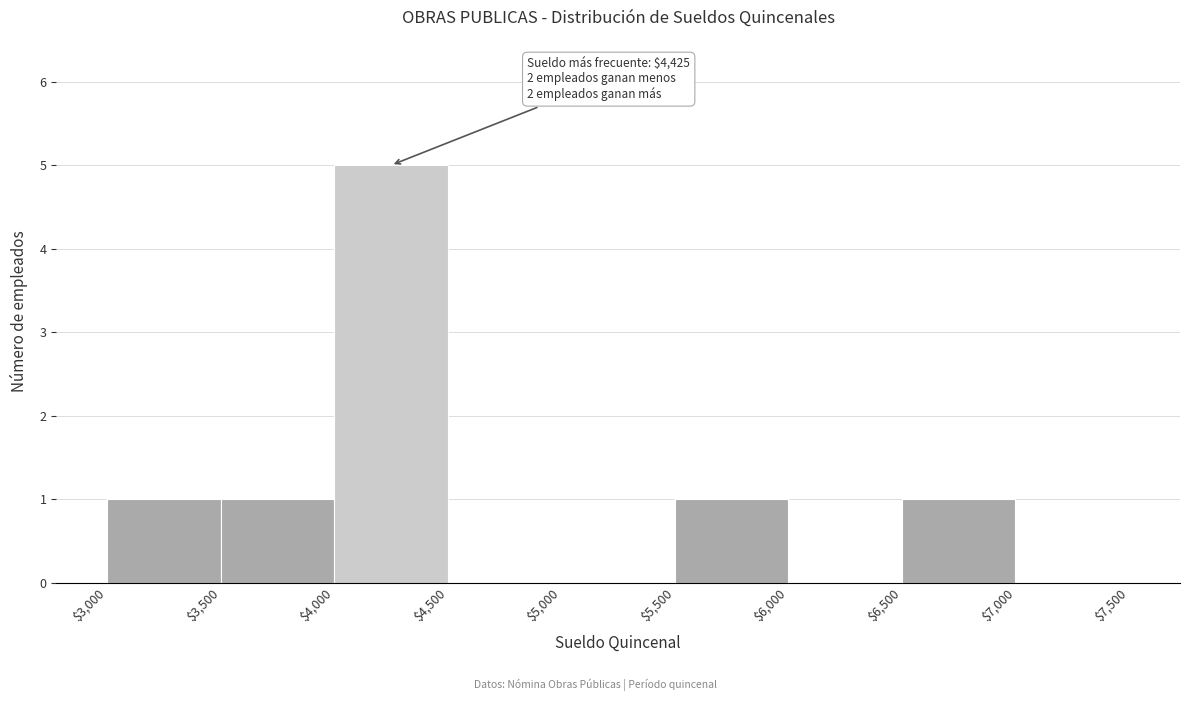

Over which range of the x-axis is the bar tallest?

$4,000 to $4,500